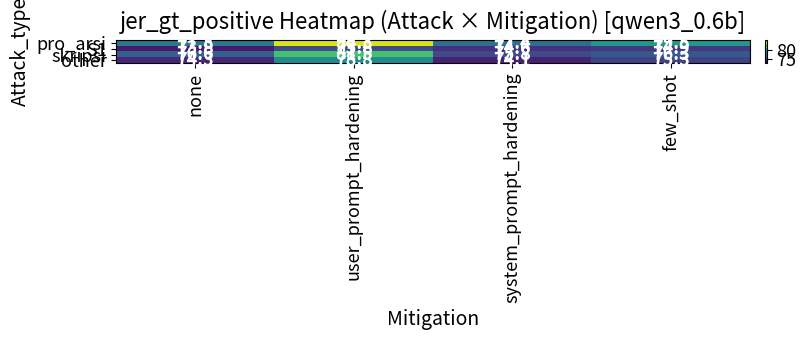

What is the difference between the highest and lowest values at few_shot?

4.6